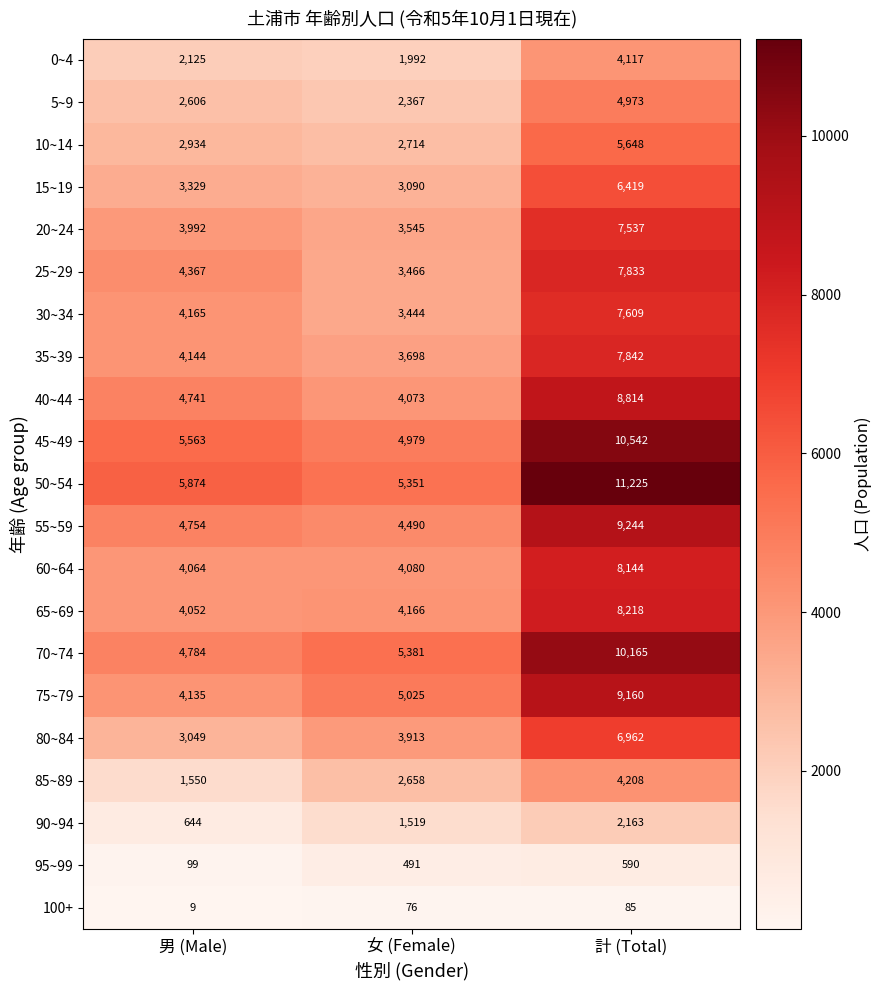

What is the difference between the 35~39 values at 男 (Male) and 女 (Female)?

446